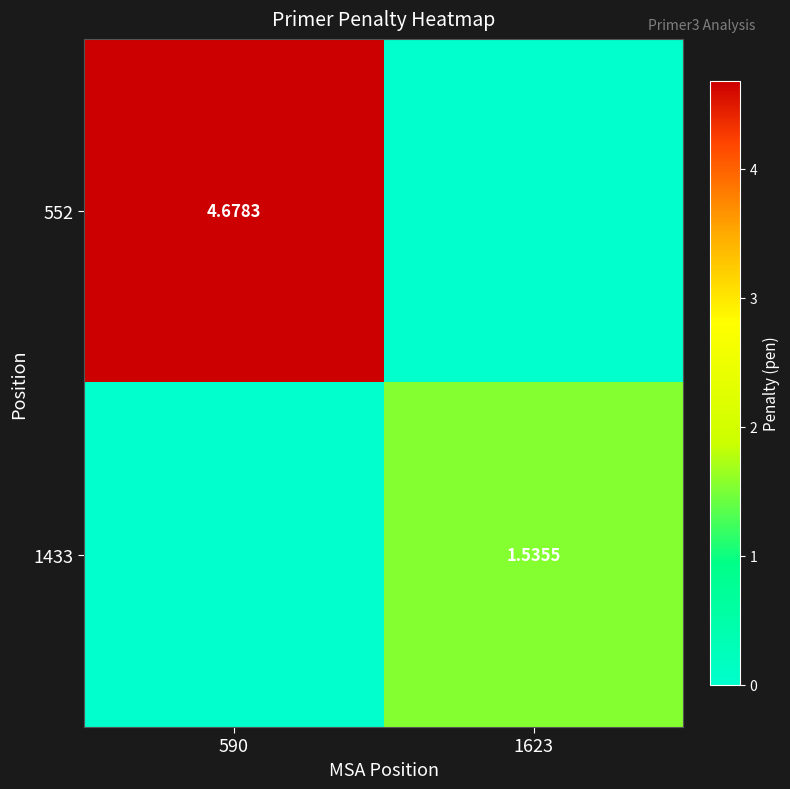

Which label corresponds to the largest value in the chart?

590